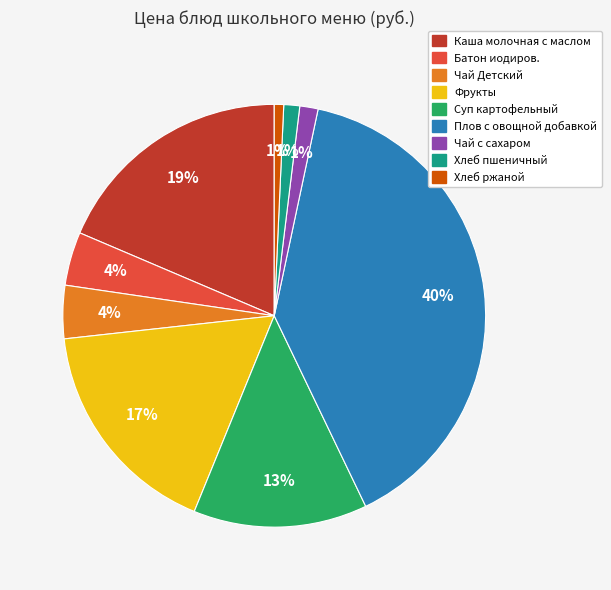

Is there a majority slice in this chart?

No